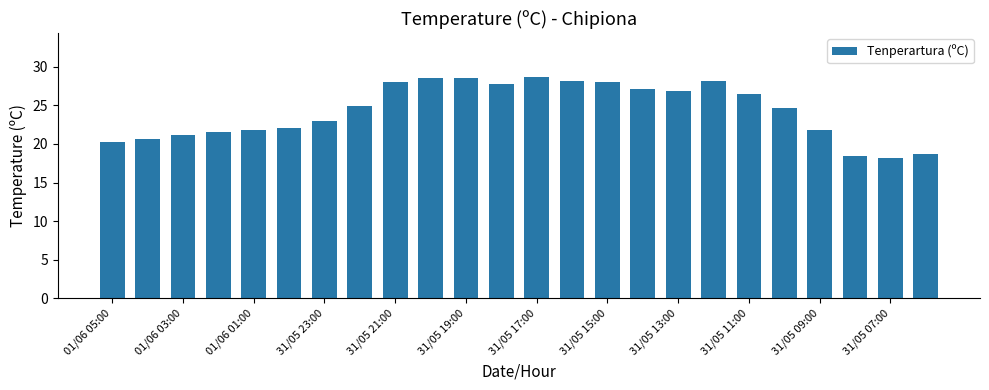

What is the average value?

24.3